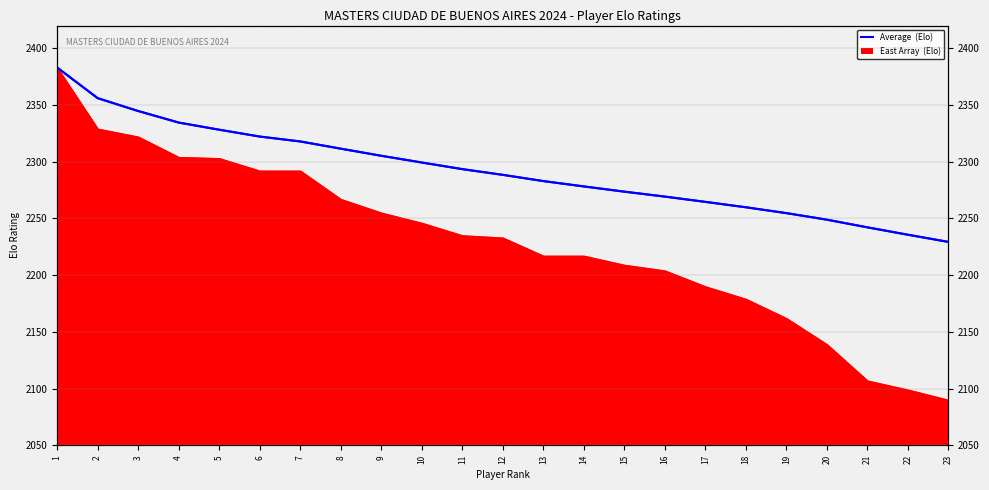

List the labels in order of value, largest first.

1, 2, 3, 4, 5, 6, 7, 8, 9, 10, 11, 12, 13, 14, 15, 16, 17, 18, 19, 20, 21, 22, 23